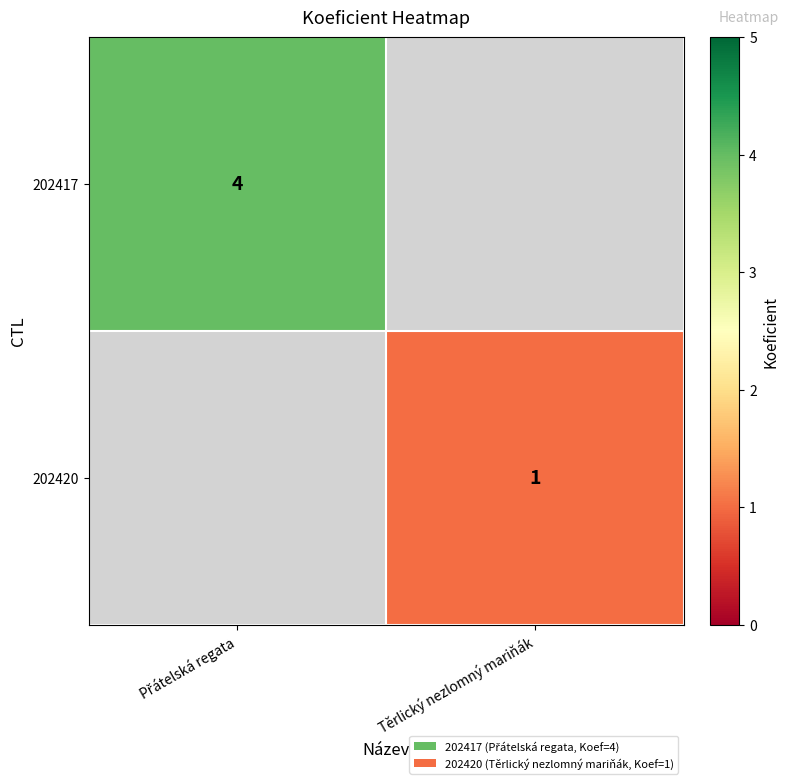

The value of 202417 at Těrlický nezlomný mariňák is -2. True or false?

False